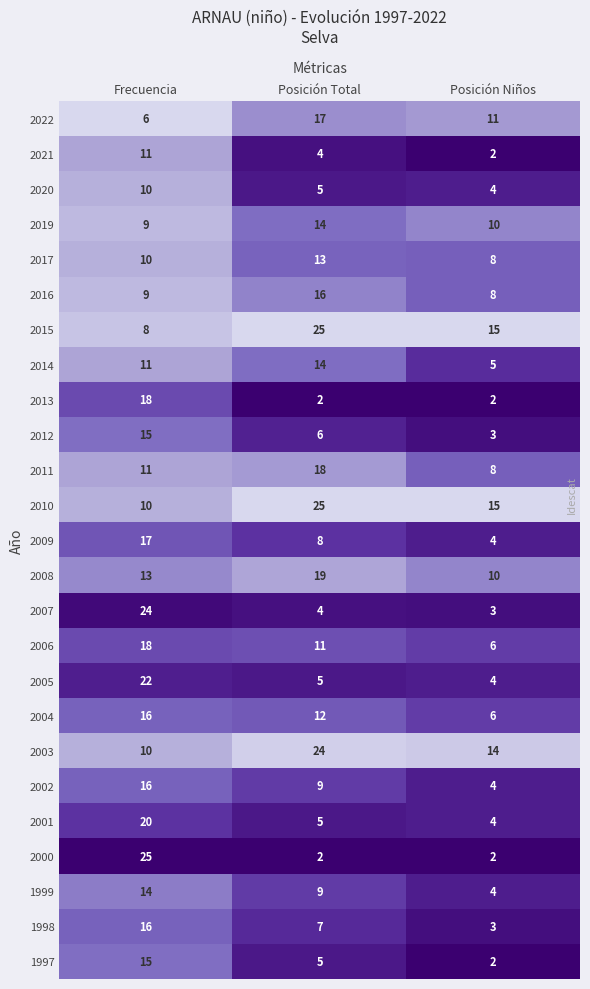

What is the difference between the second highest and minimum values in the 2003 series?

4